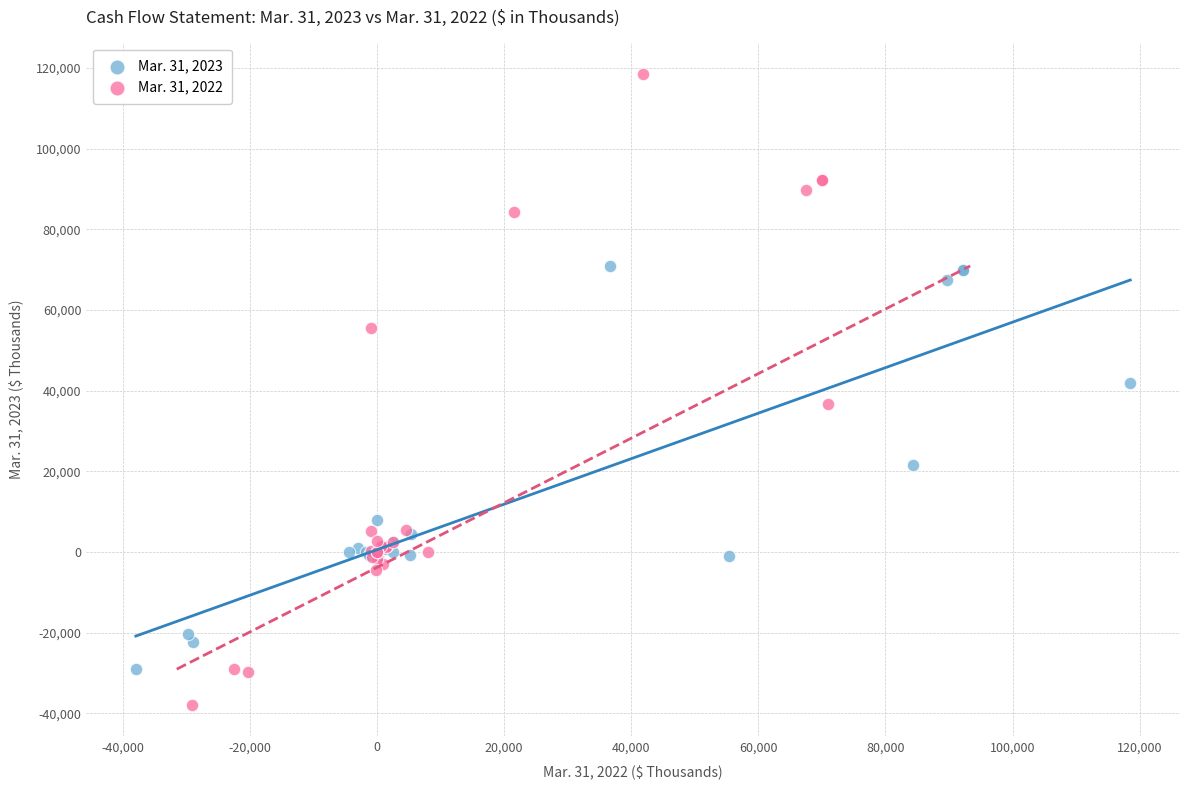

Which series contains the lowest Y value?

Mar. 31, 2022